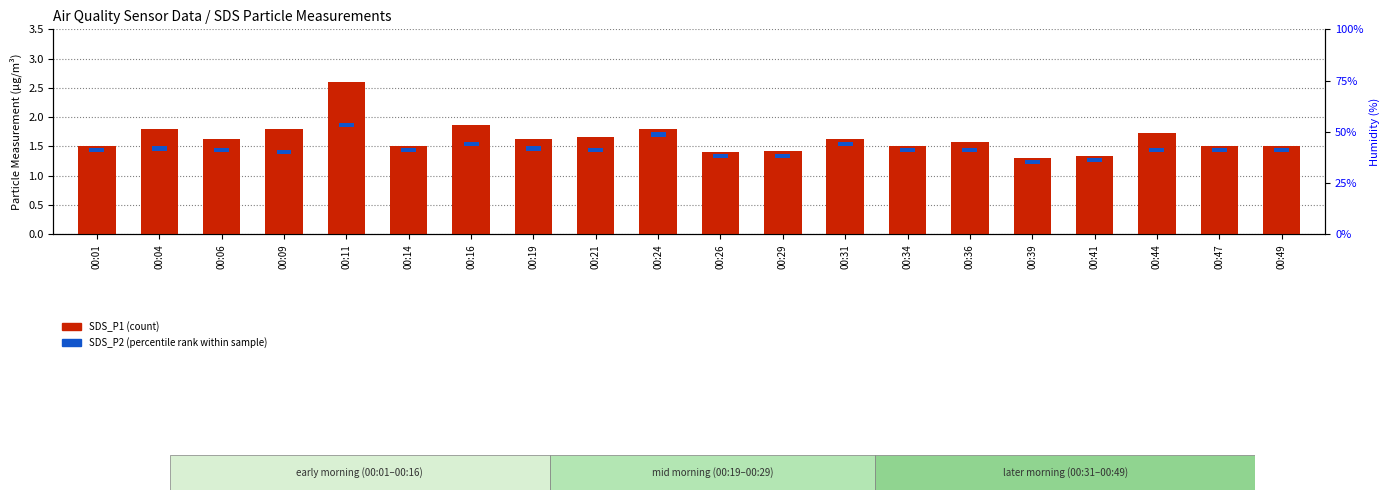

Reading left to right, extract all data points from this chart.

00:01=1.5	00:04=1.8	00:06=1.6	00:09=1.8	00:11=2.6	00:14=1.5	00:16=1.9	00:19=1.6	00:21=1.7	00:24=1.8	00:26=1.4	00:29=1.4	00:31=1.6	00:34=1.5	00:36=1.6	00:39=1.3	00:41=1.3	00:44=1.7	00:47=1.5	00:49=1.5